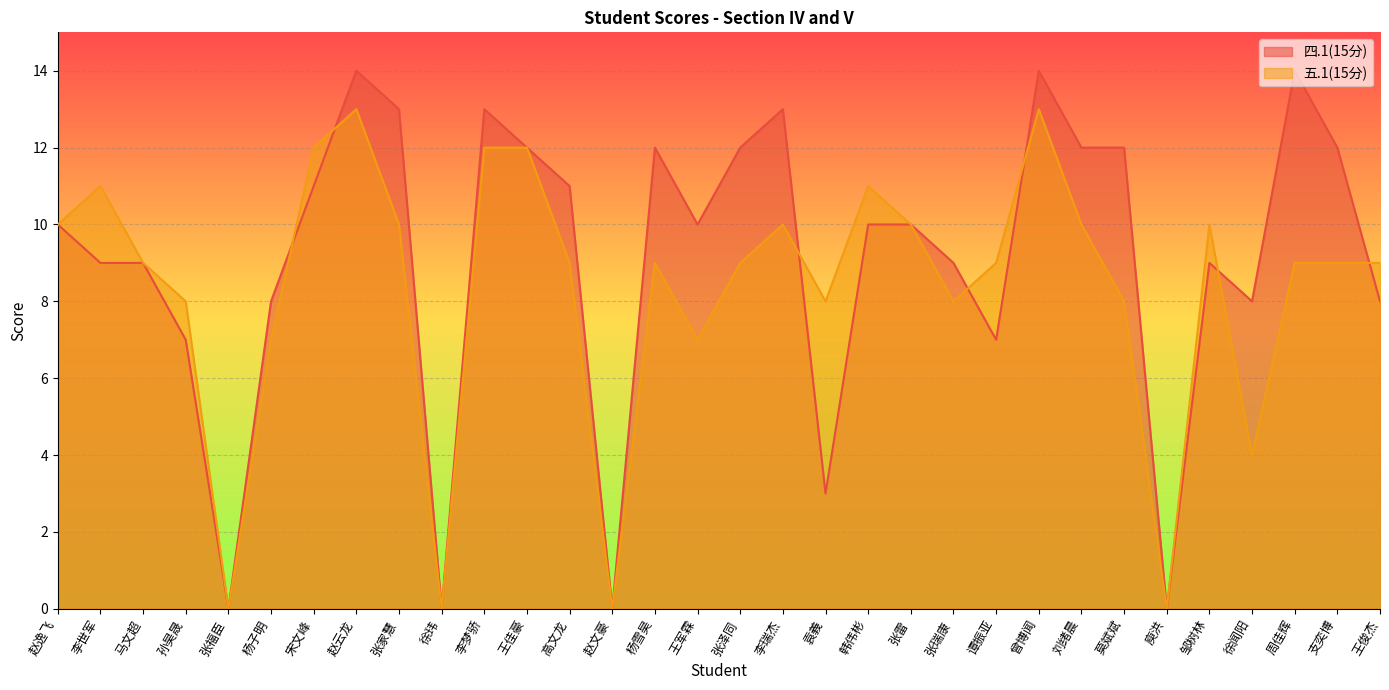

Is it true that 四.1(15分) equals 11 at 高文龙?

True